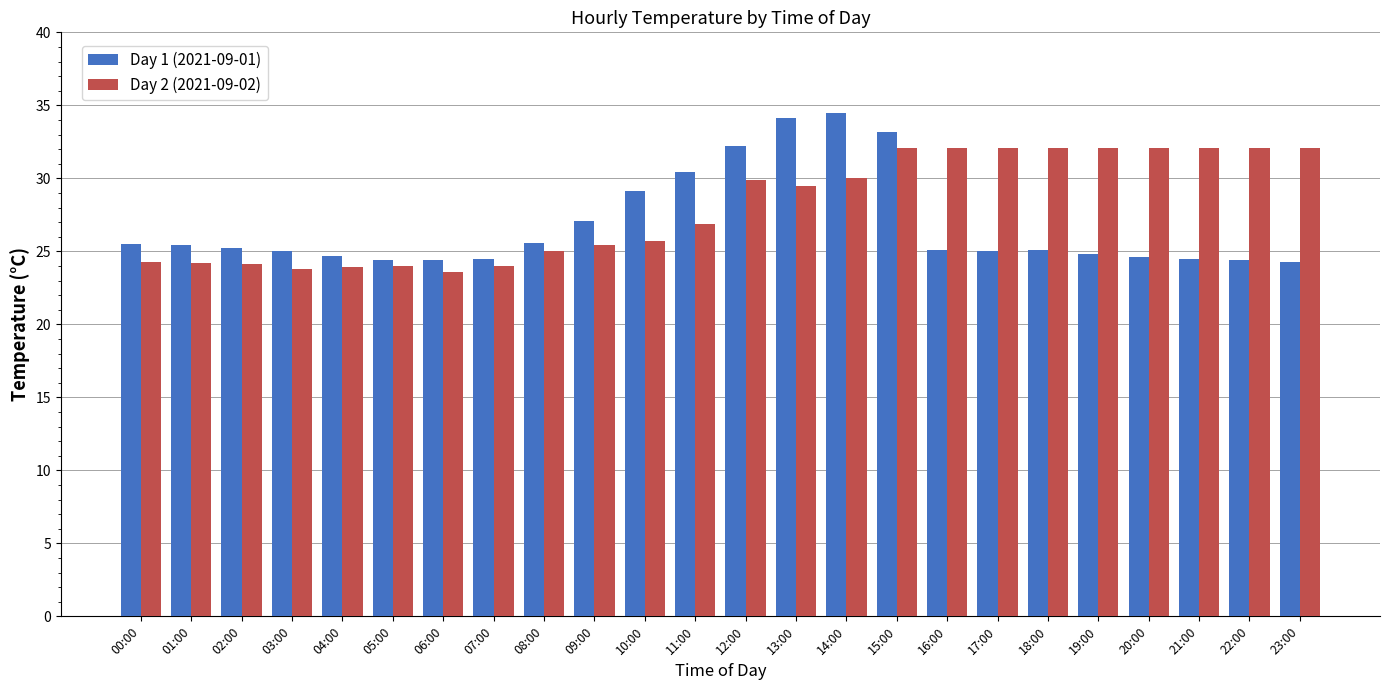

How many values in the Day 2 (2021-09-02) series exceed 29?

12